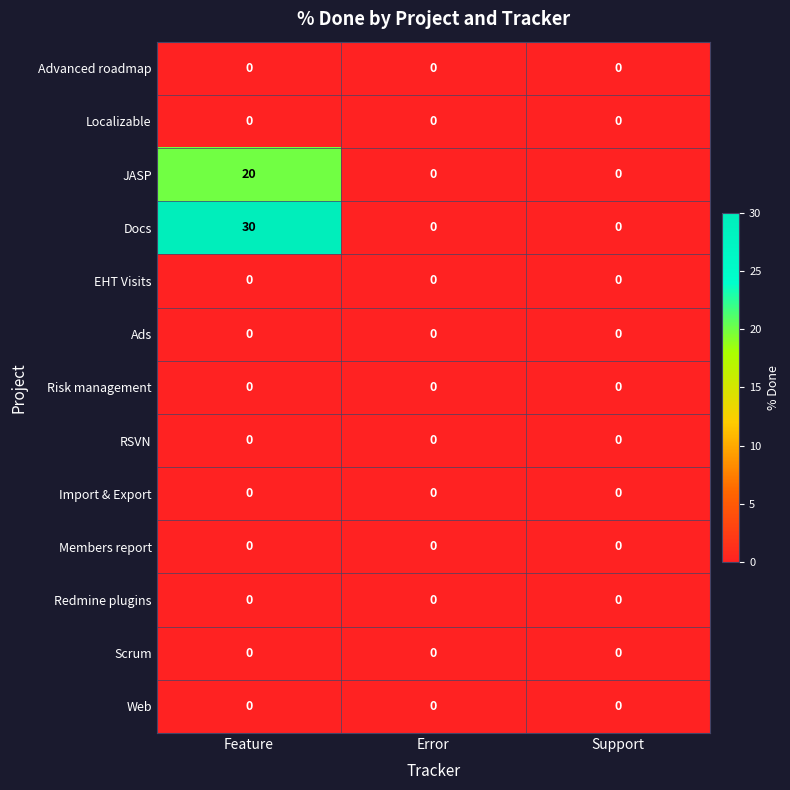

Which series has the widest spread of values?

Docs